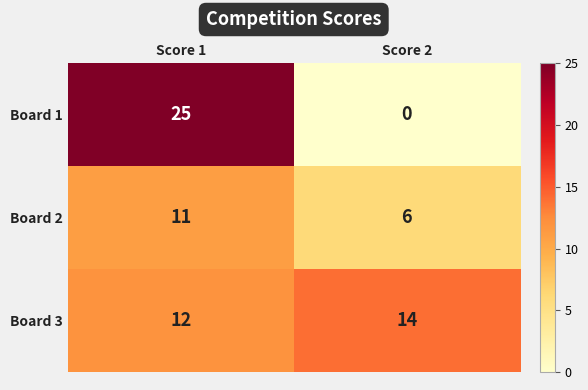

What is the difference between the Board 1 values at Score 1 and Score 2?

25